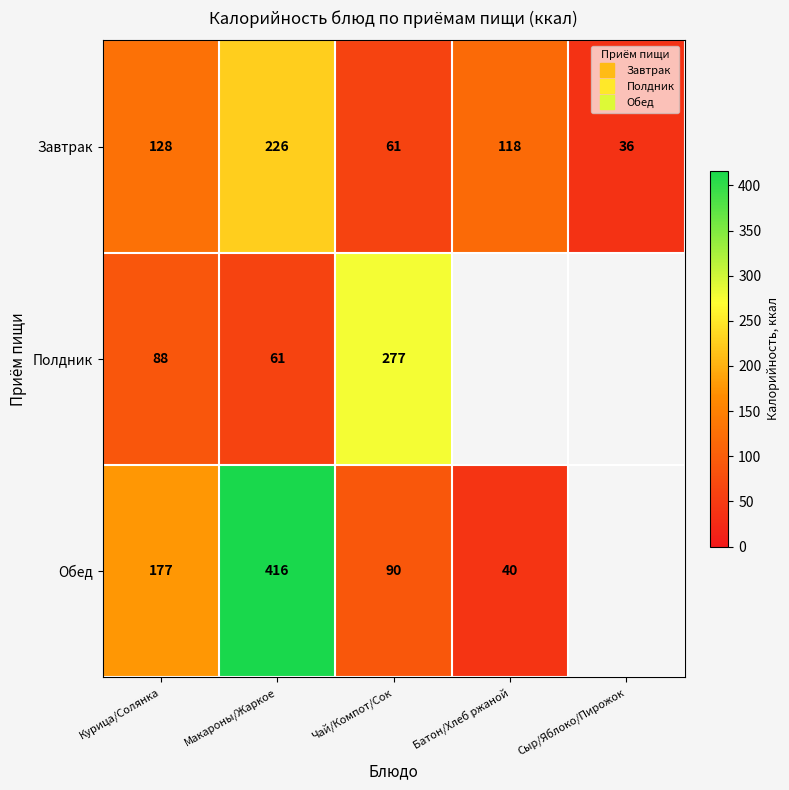

How many categories are shown in the chart?

5